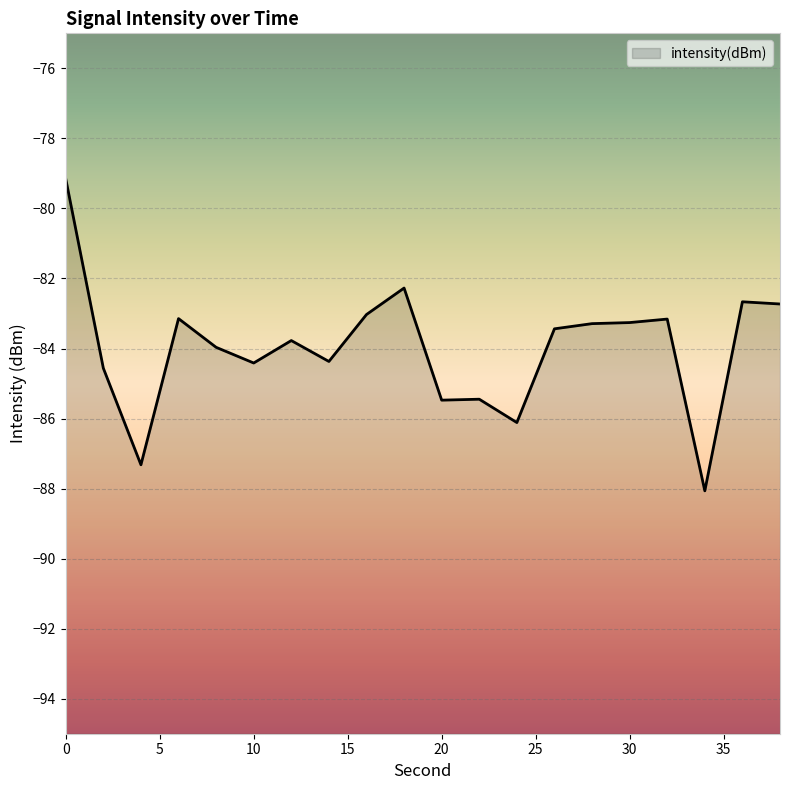

How many points are lower than both their immediate neighbors (excluding endpoints)?

6